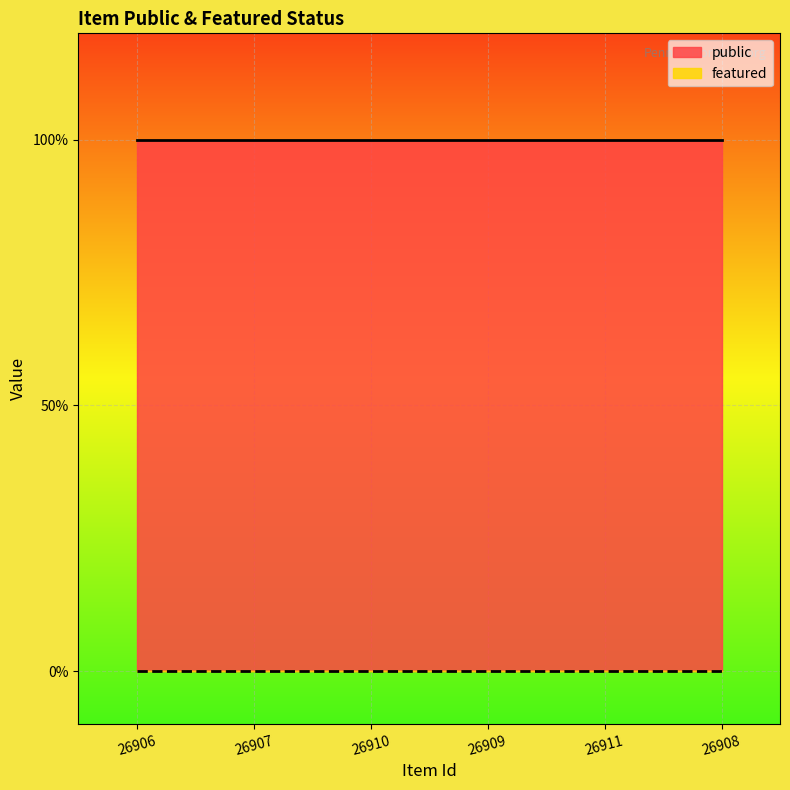

True or false: featured has a value of 0 at 26910.

True